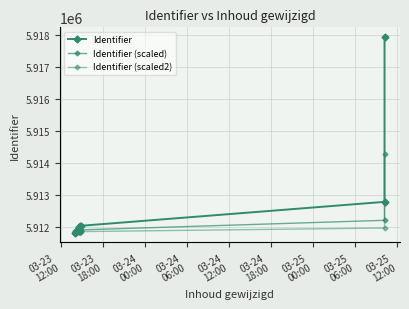

What position from the left is 03-25
06:00?

8